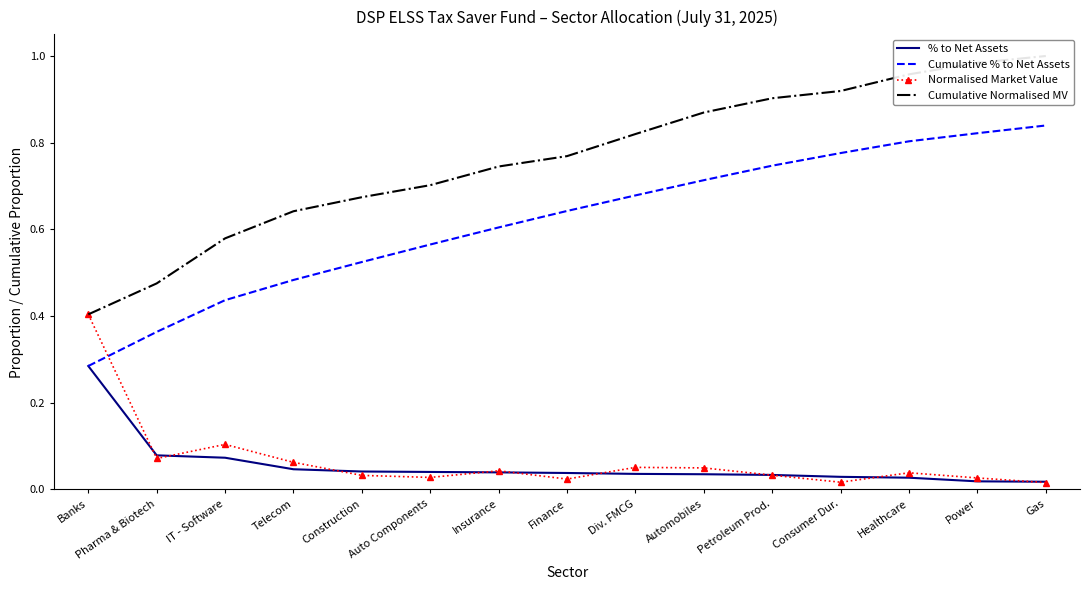

Is it true that Cumulative % to Net Assets equals 0.3 at Gas?

False